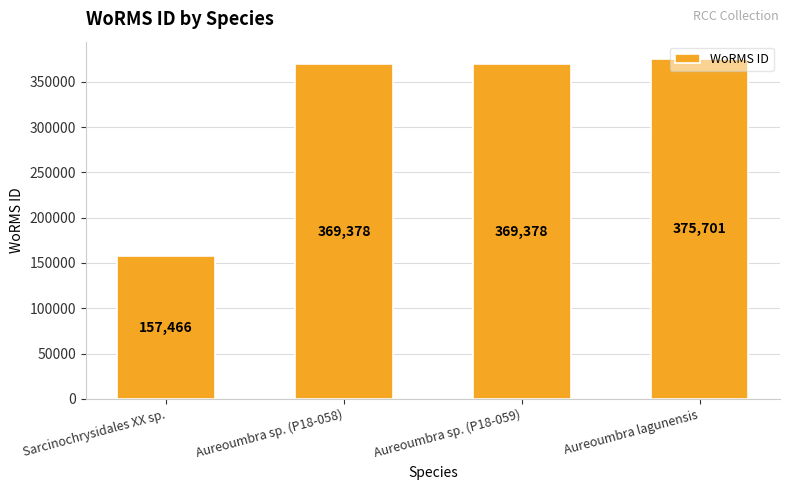

Reading left to right, list all the values displayed in this chart.

157466	369378	369378	375701